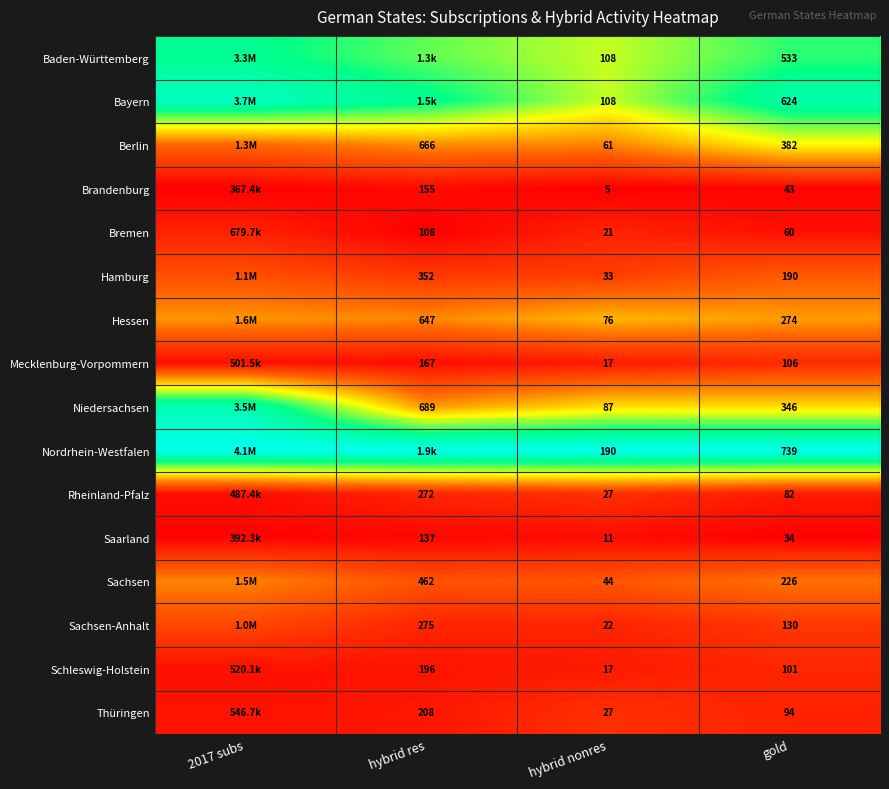

At which category is the sum across all series the highest?

2017 subs